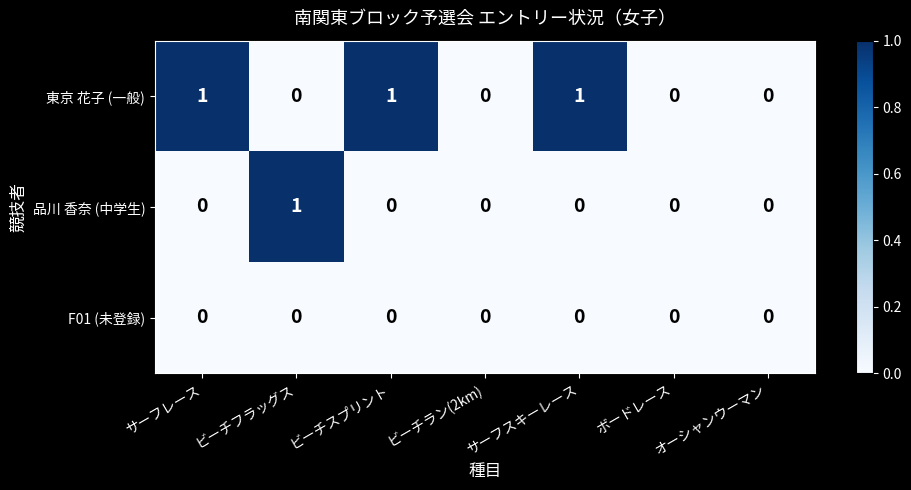

Rank the series by their average value, from lowest to highest.

F01 (未登録), 品川 香奈 (中学生), 東京 花子 (一般)